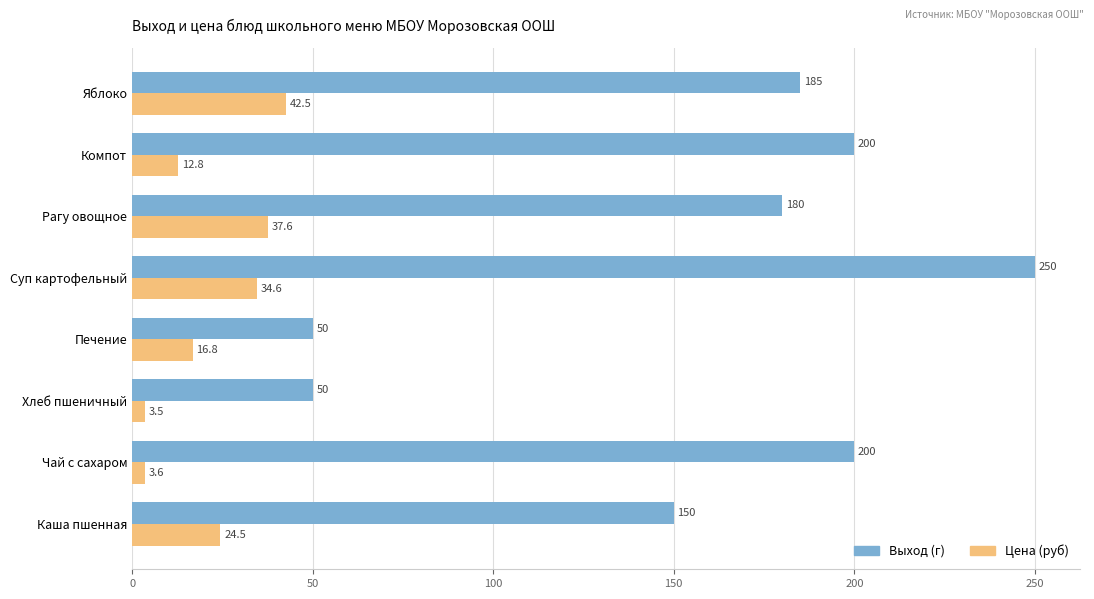

Which series has the largest range (max minus min)?

Выход (г)